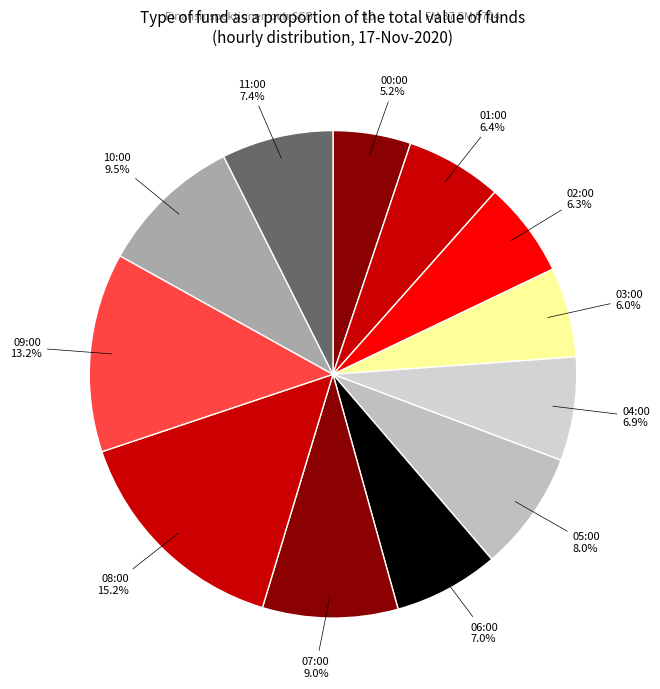

Which slice is the largest?

08:00